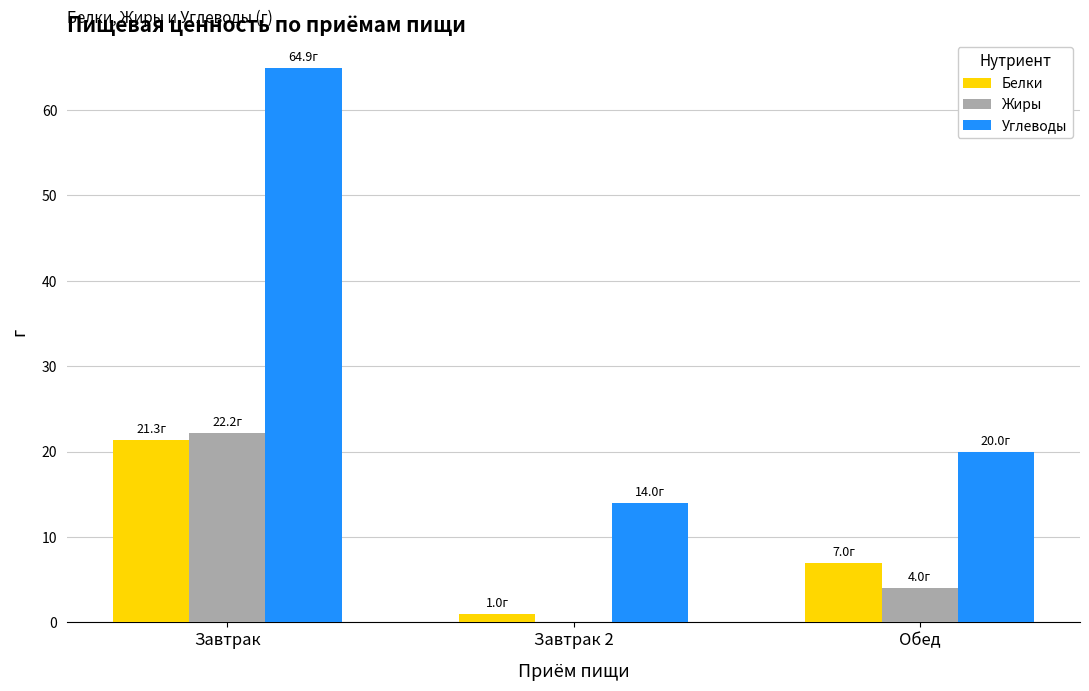

At which label does Жиры first exceed 4?

Завтрак